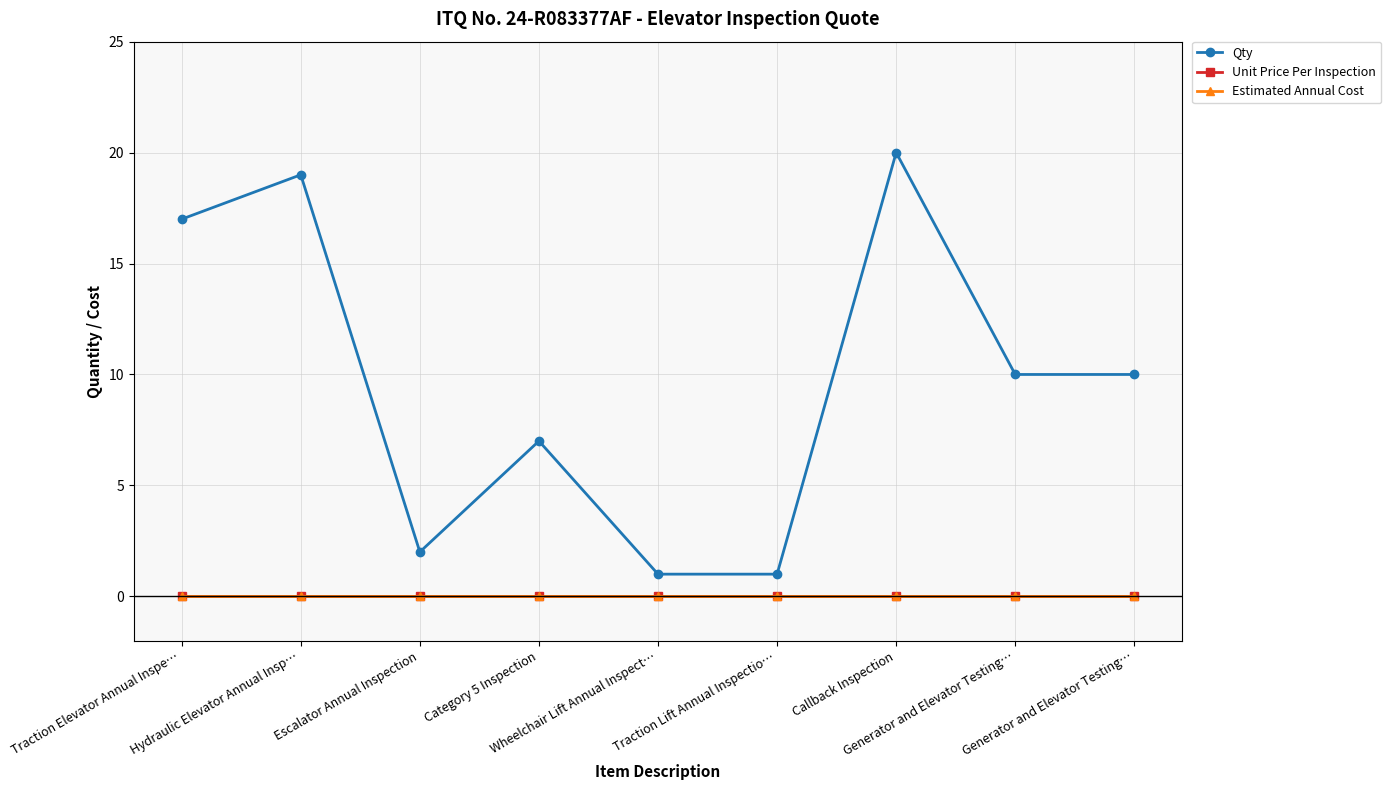

True or false: Unit Price Per Inspection has more than 1 interior local peaks.

False